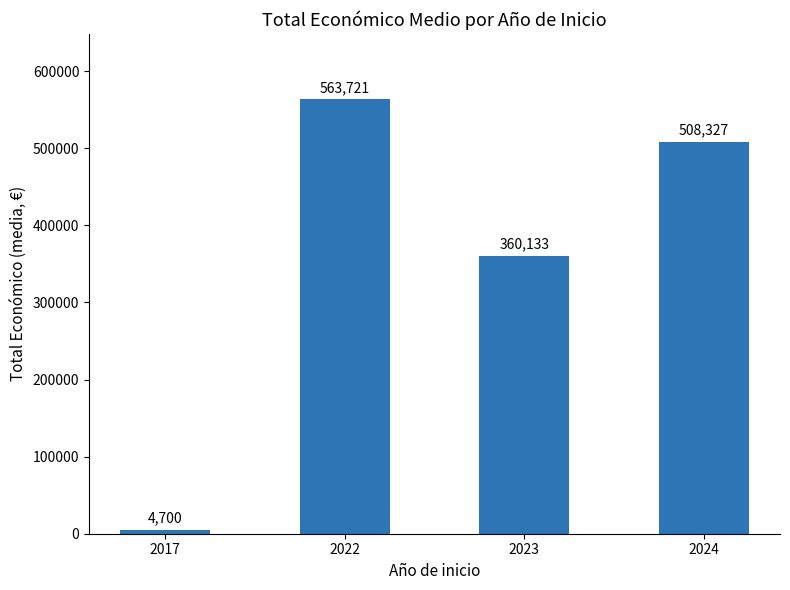

List the labels in order of value, smallest first.

2017, 2023, 2024, 2022